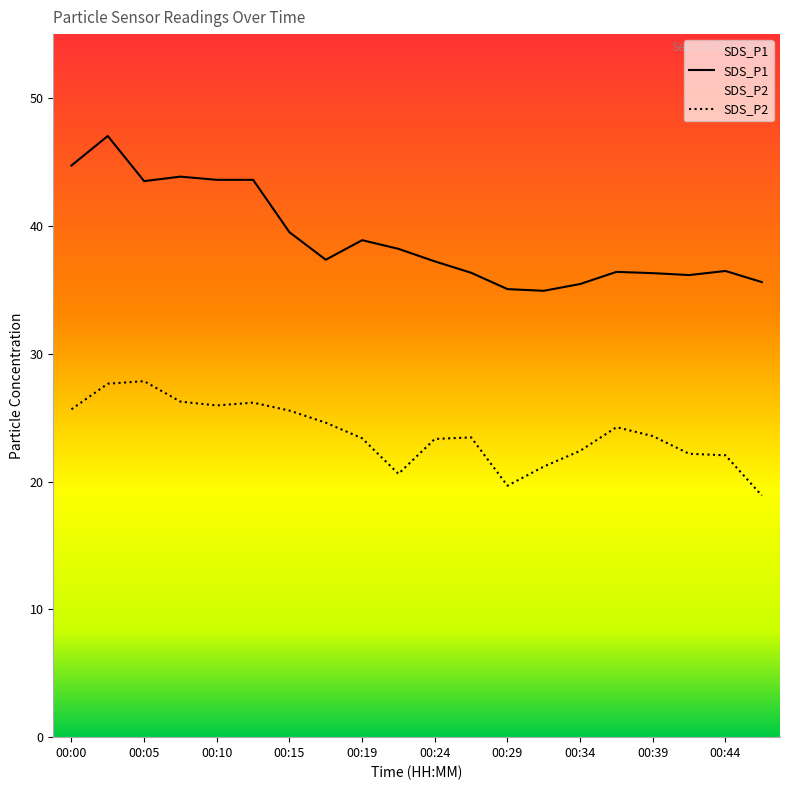

What is the sum of all SDS_P1 values?

780.1